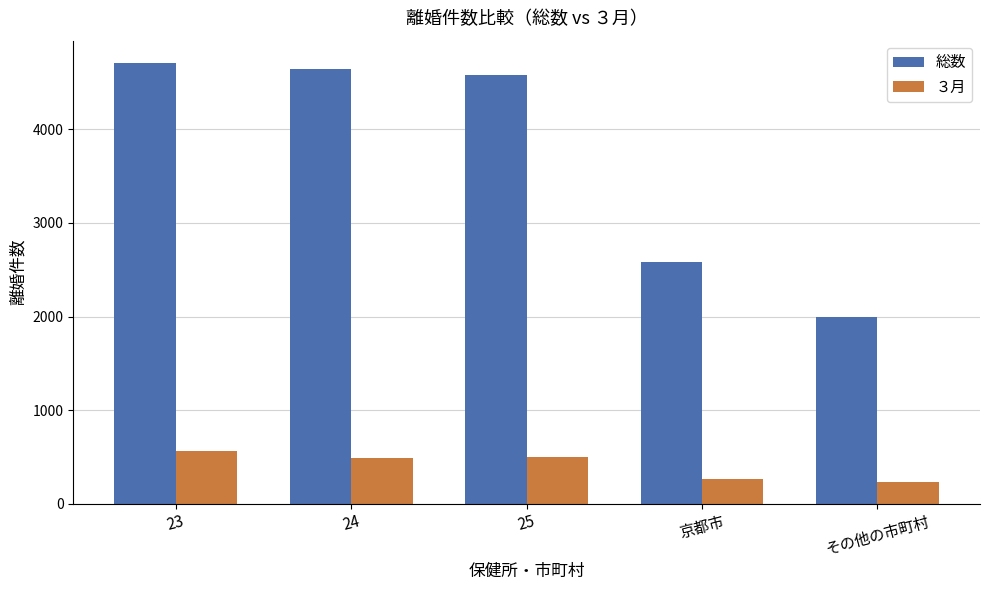

What is the difference between the maximum and minimum values in the 総数 series?

2714